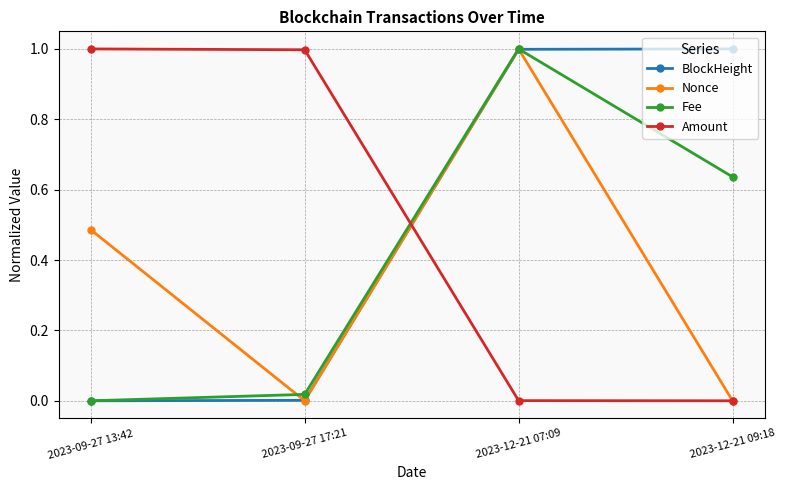

At how many categories does at least one series exceed 0?

4